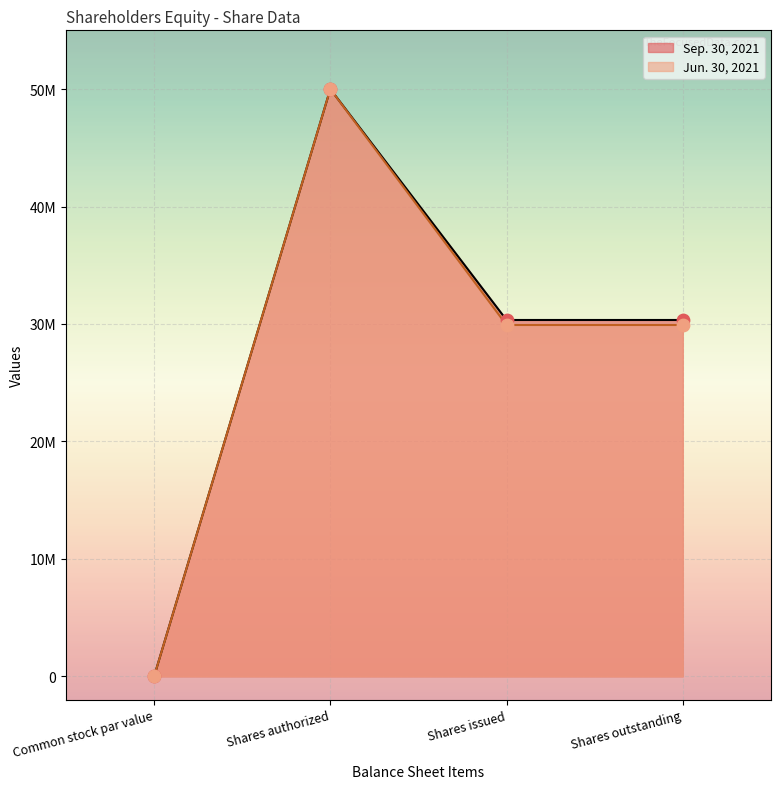

Which series contains the lowest Y value?

Sep. 30, 2021